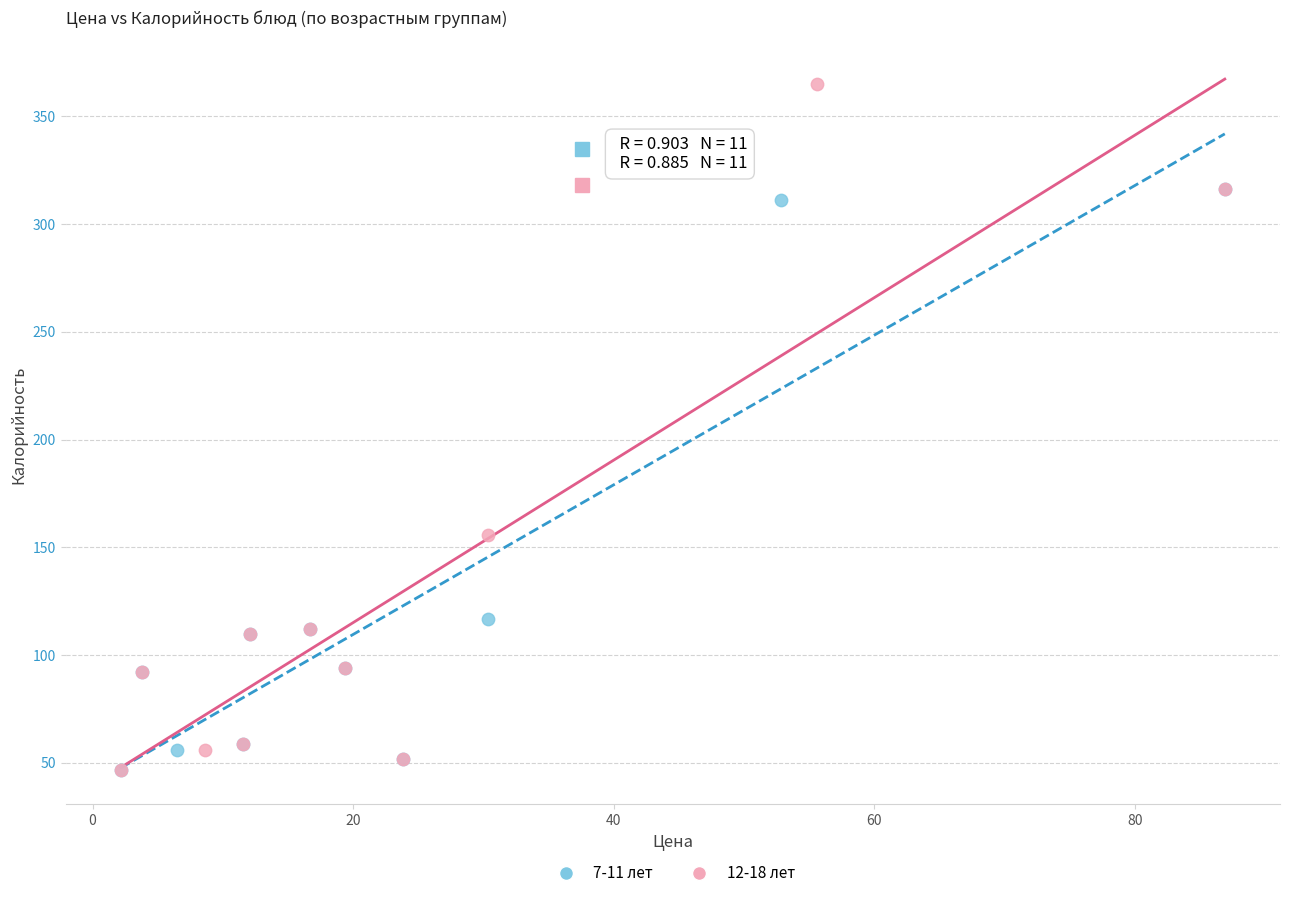

What are all the series names shown in the legend?

7-11 лет, 12-18 лет